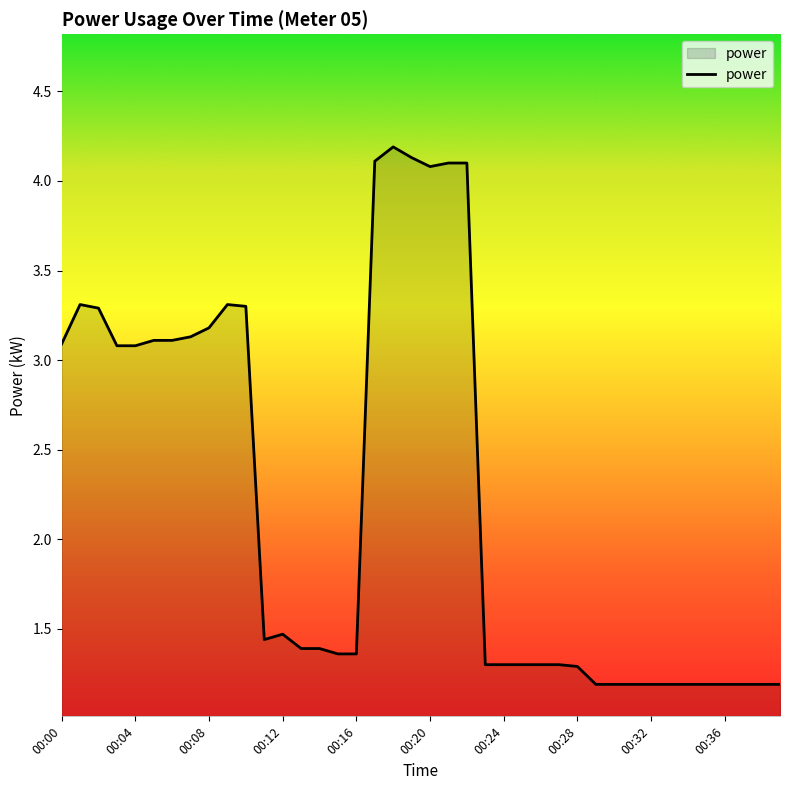

What is the difference between the second highest and second lowest values?

2.9